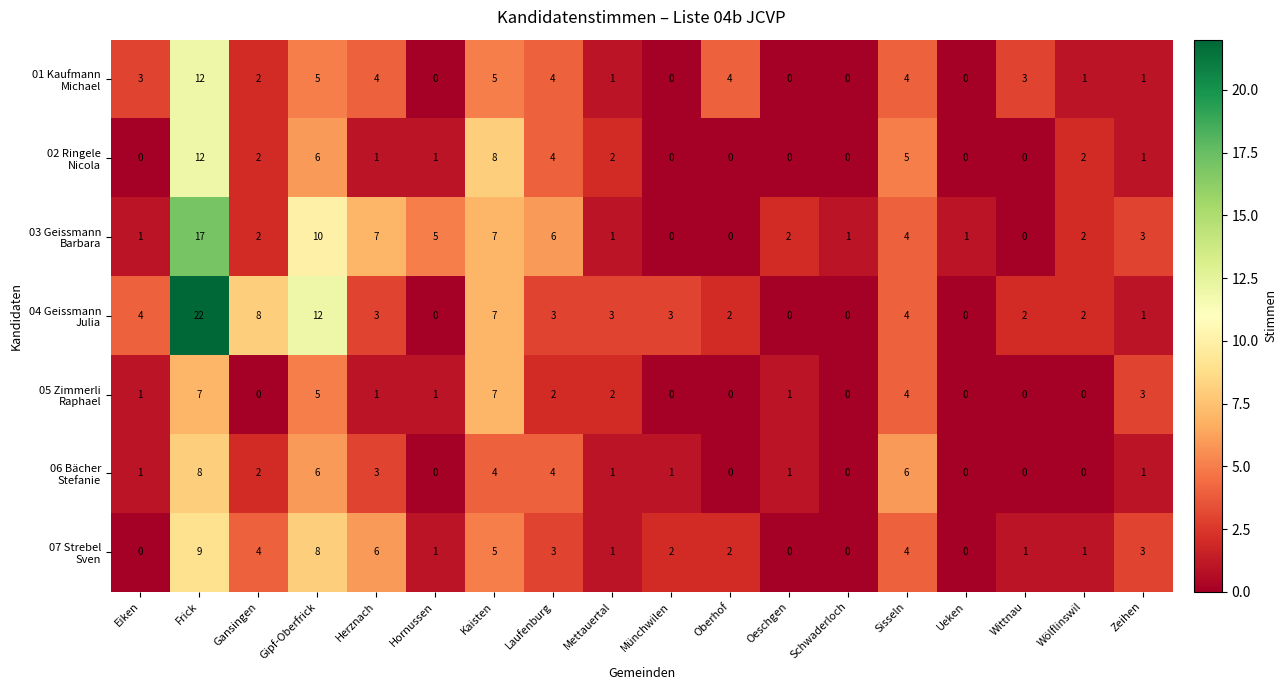

What is the total value across all series at Oberhof?

8